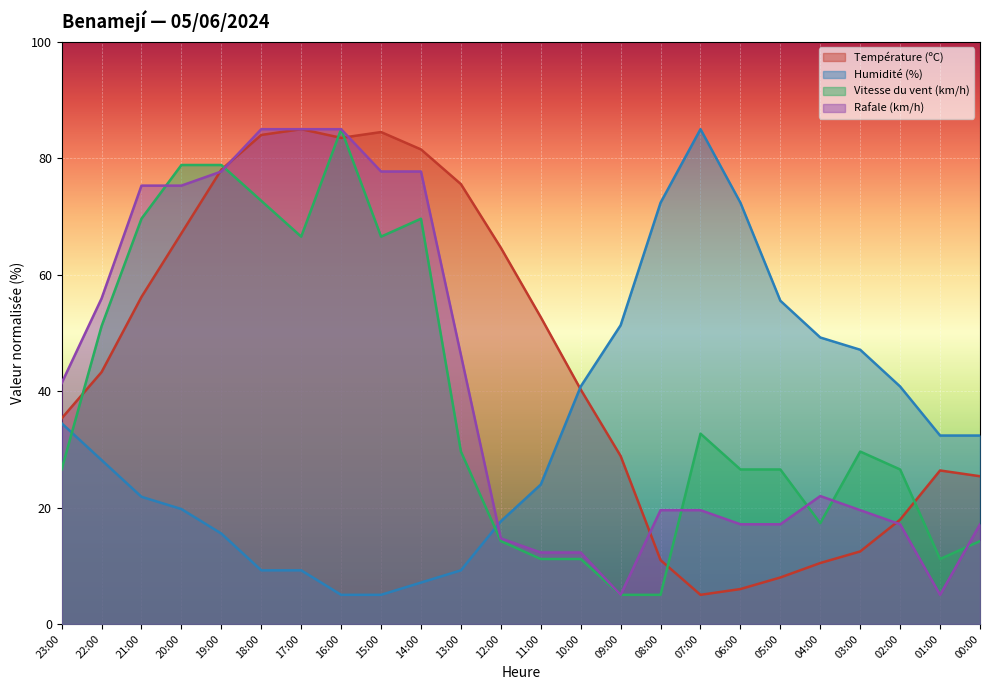

What is the sum of all Humidité (%) values?

785.3